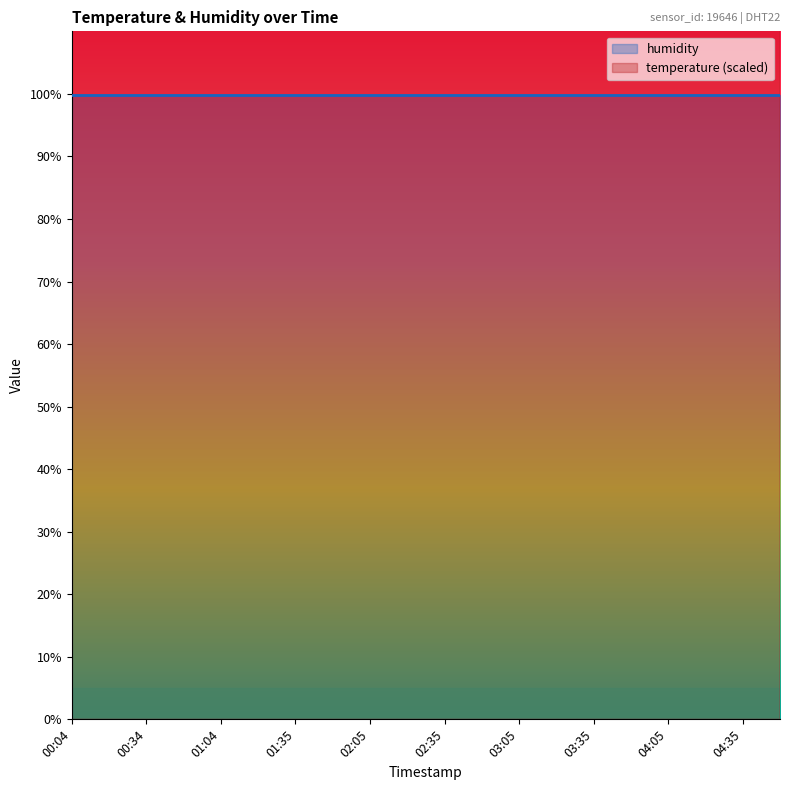

What is the sum of all values?

2590.0